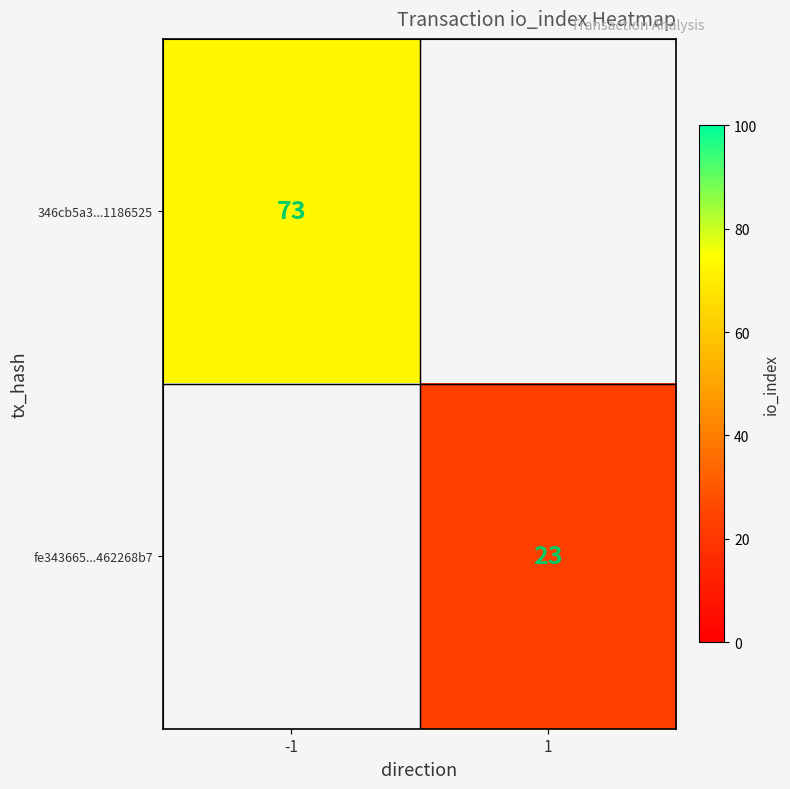

Which label corresponds to the smallest value in the chart?

1